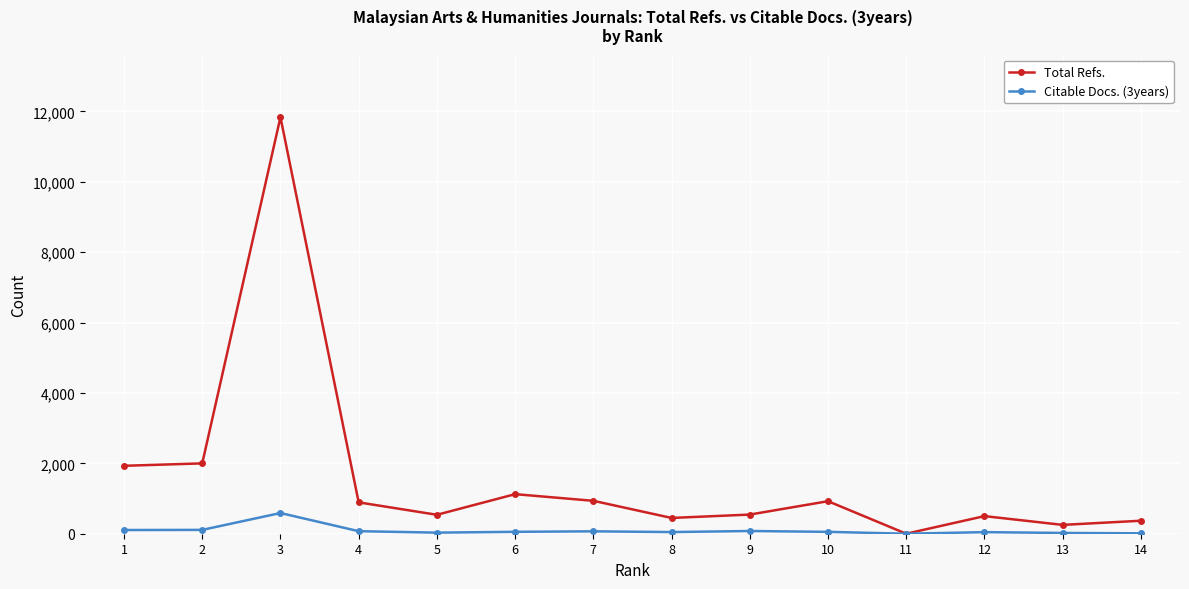

Where is Citable Docs. (3years) nearest to the value 294?

2